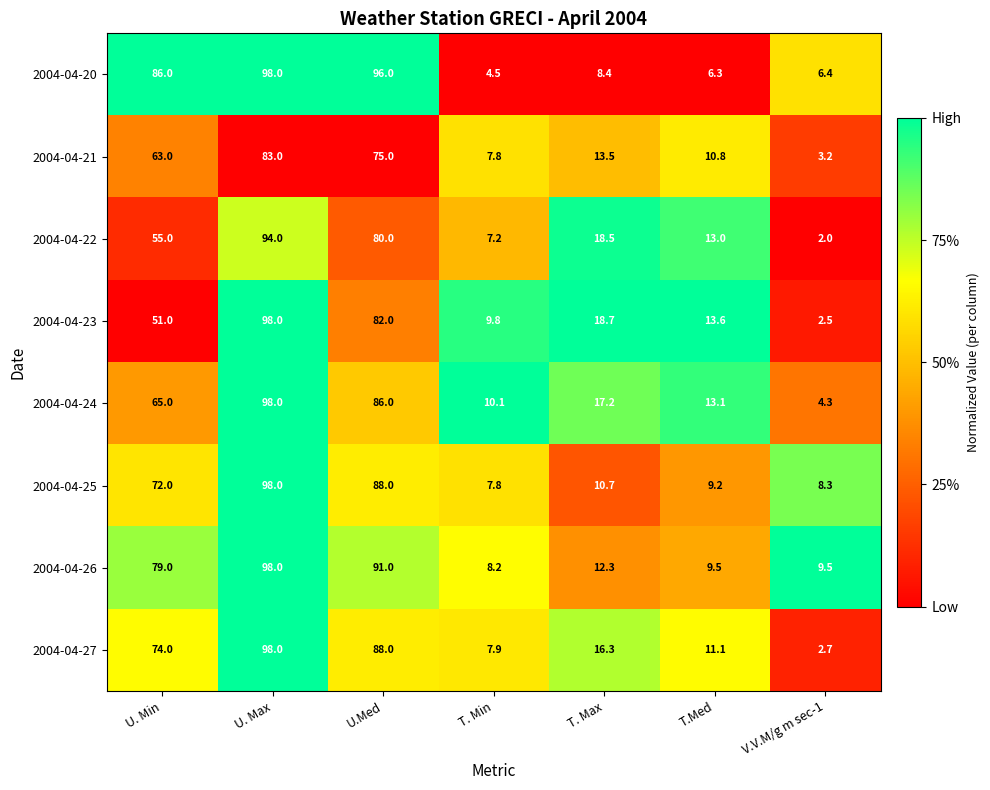

What is the maximum value shown in the chart?

98.0